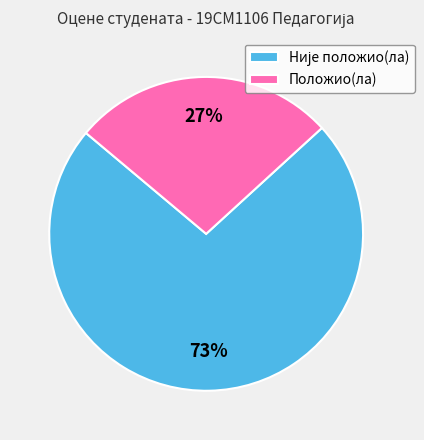

To the nearest percent, what is the difference between the largest and smallest slice percentages?

46%